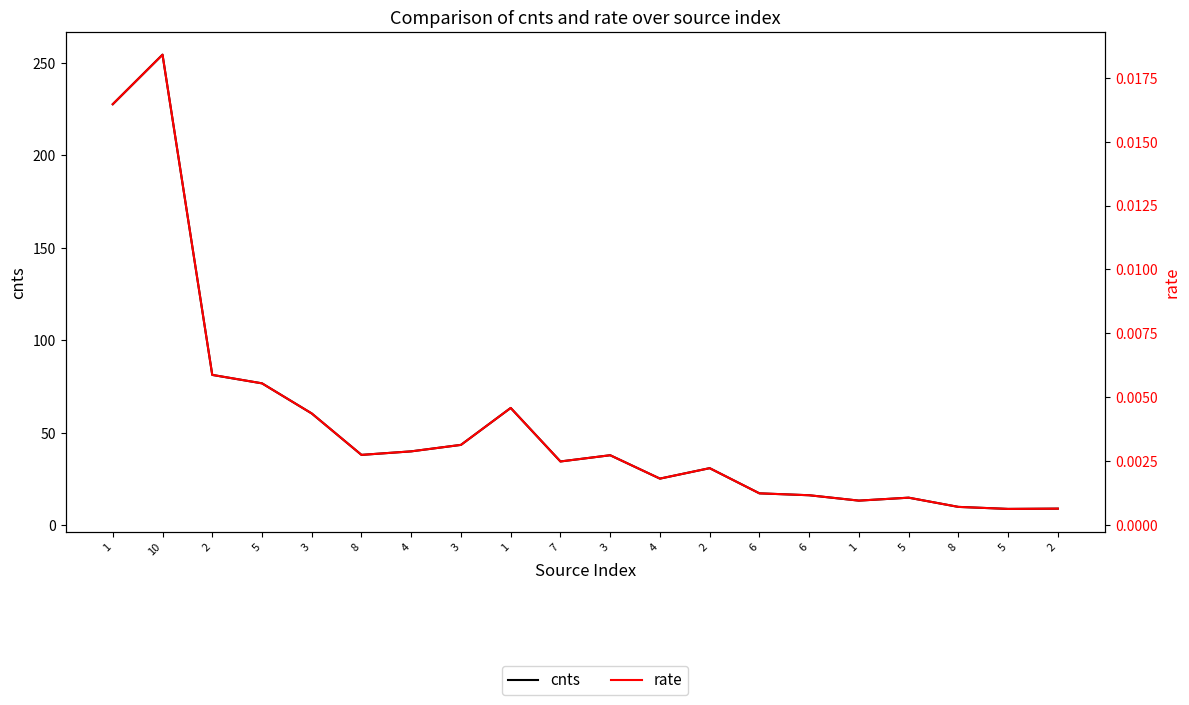

At which label does rate reach its peak?

10